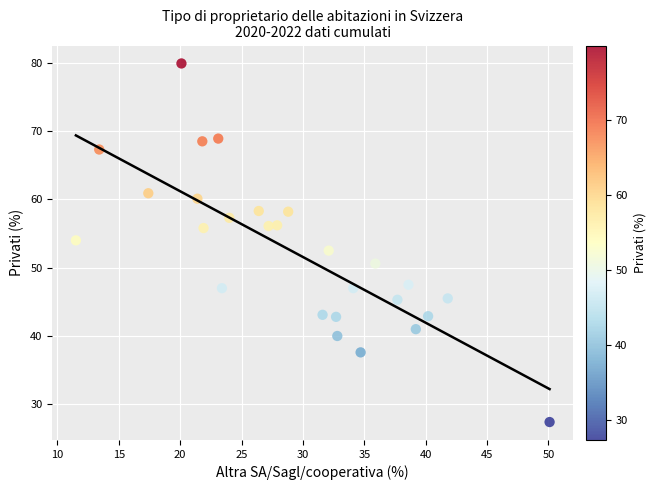

What is the range of Y values (max minus min)?

52.5